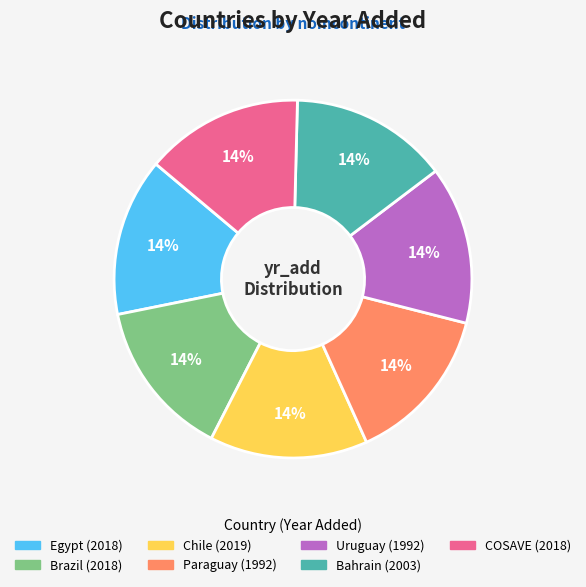

How many slices are in this pie chart?

7